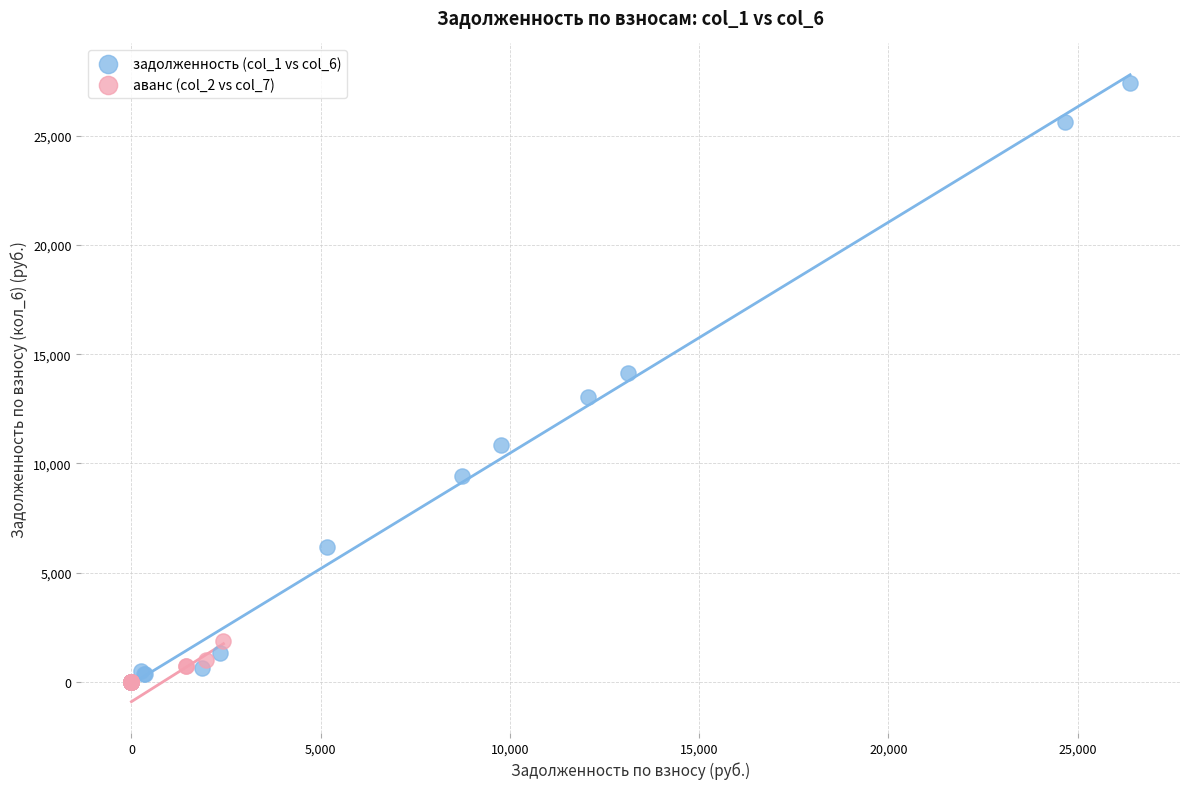

Which series reaches the maximum Y coordinate?

задолженность (col_1 vs col_6)